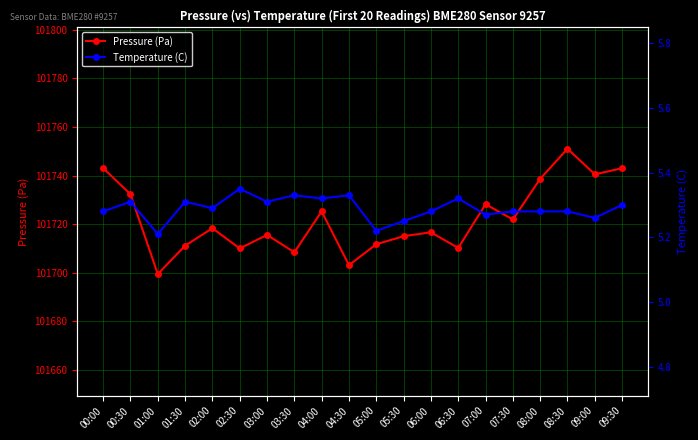

How many series are shown in this chart?

2